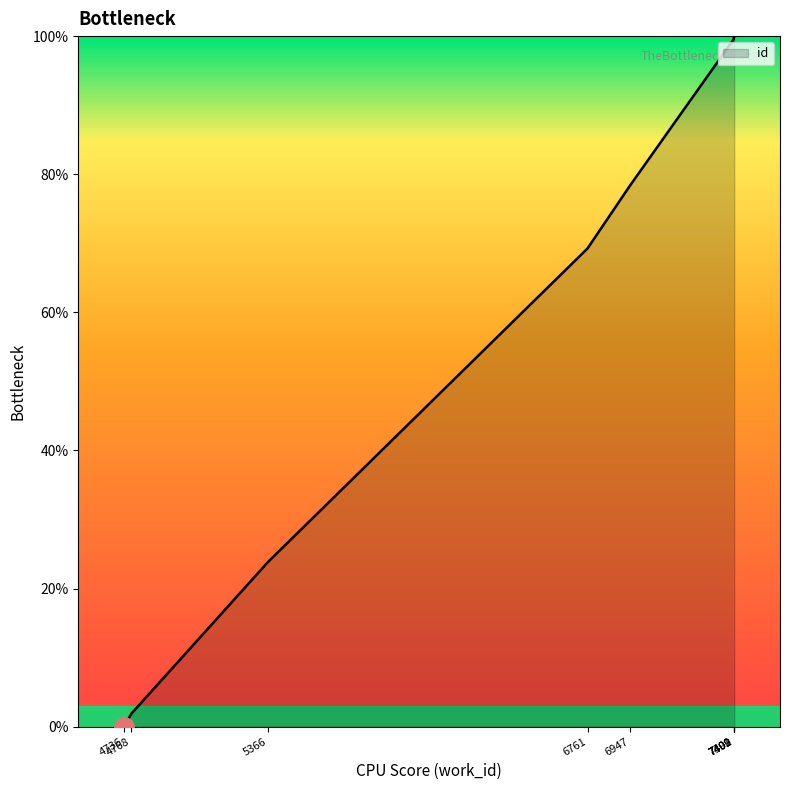

Which category has the highest value across all series?

7402